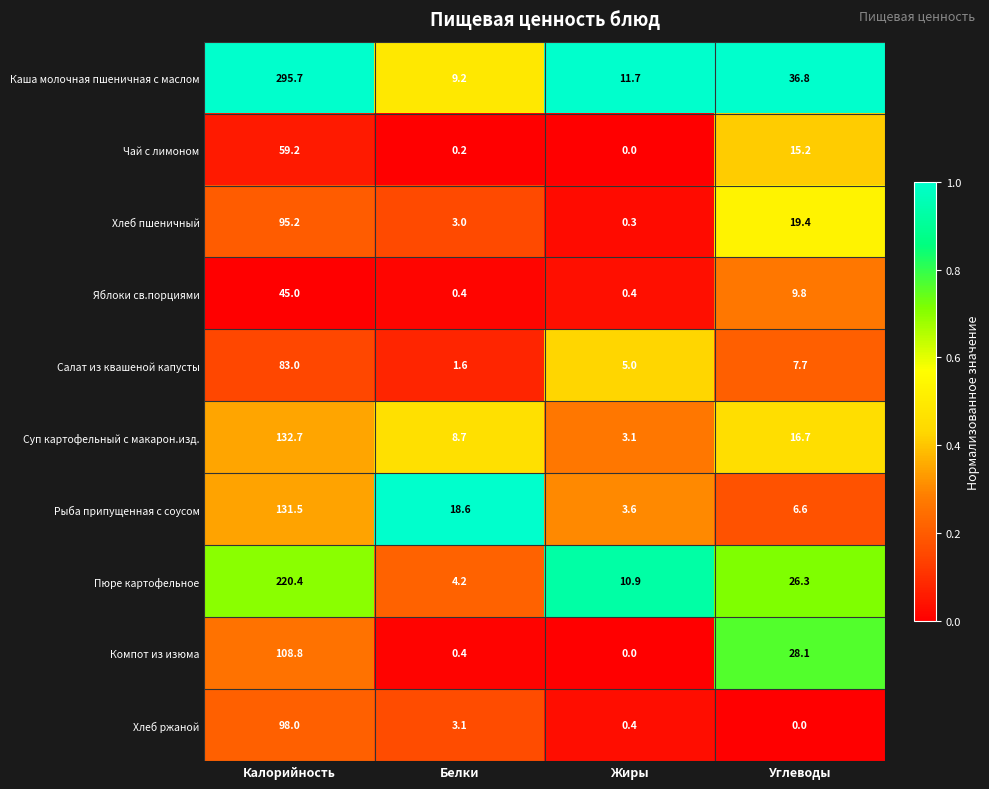

Between Белки and Жиры, which series saw the biggest shift?

Рыба припущенная с соусом